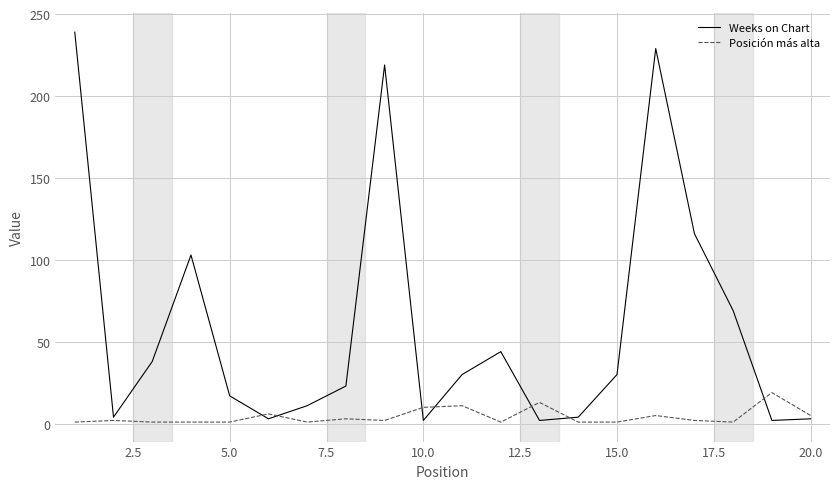

Which series has the largest range (max minus min)?

Weeks on Chart